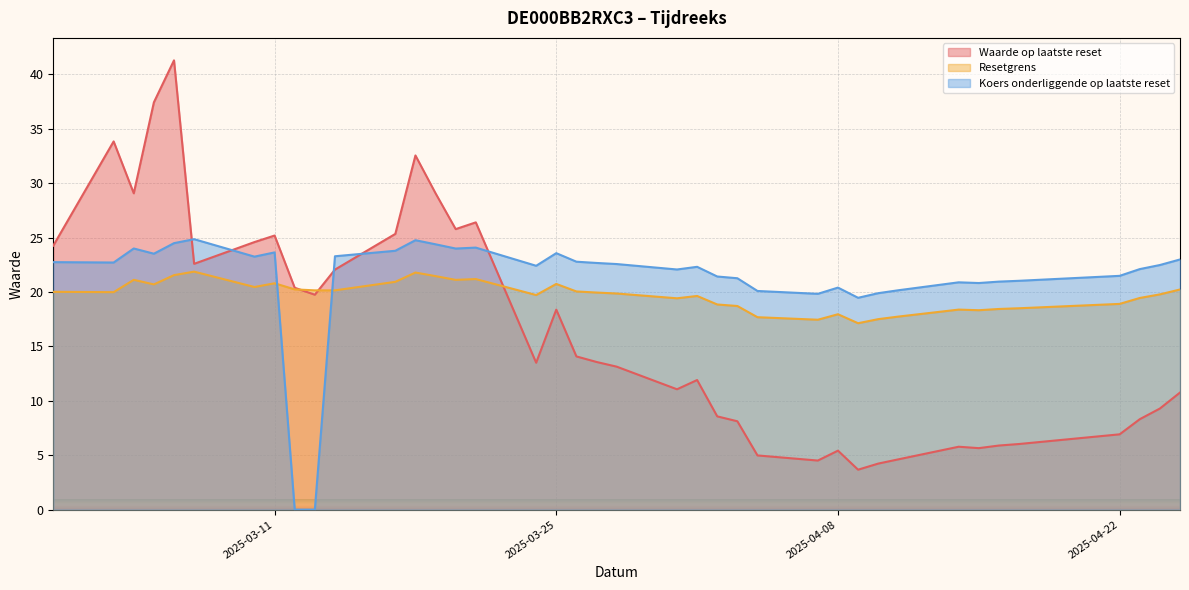

What is the difference between the maximum and second lowest values in the Waarde op laatste reset series?

37.1